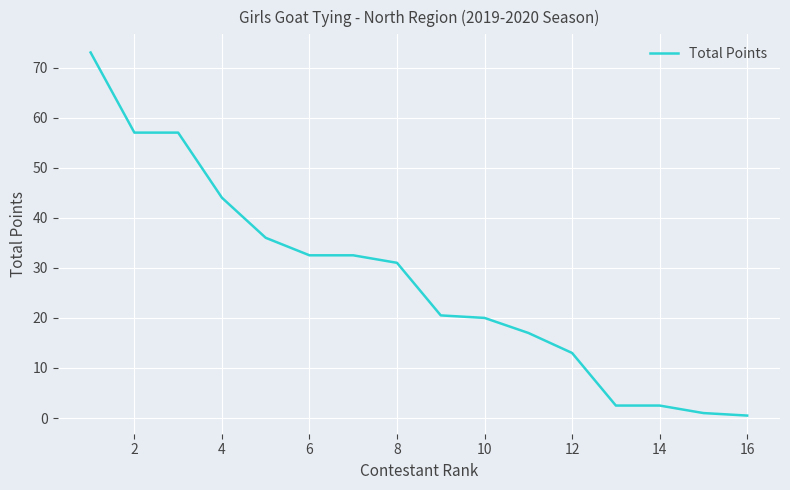

What is the difference between the maximum and minimum values?

72.5